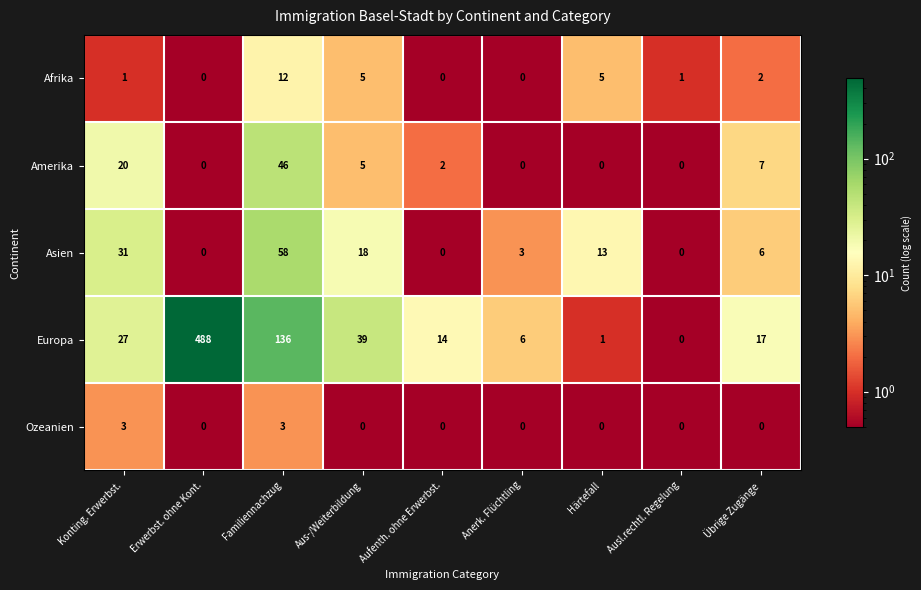

List the series in order of their peak value, highest first.

Europa, Asien, Amerika, Afrika, Ozeanien